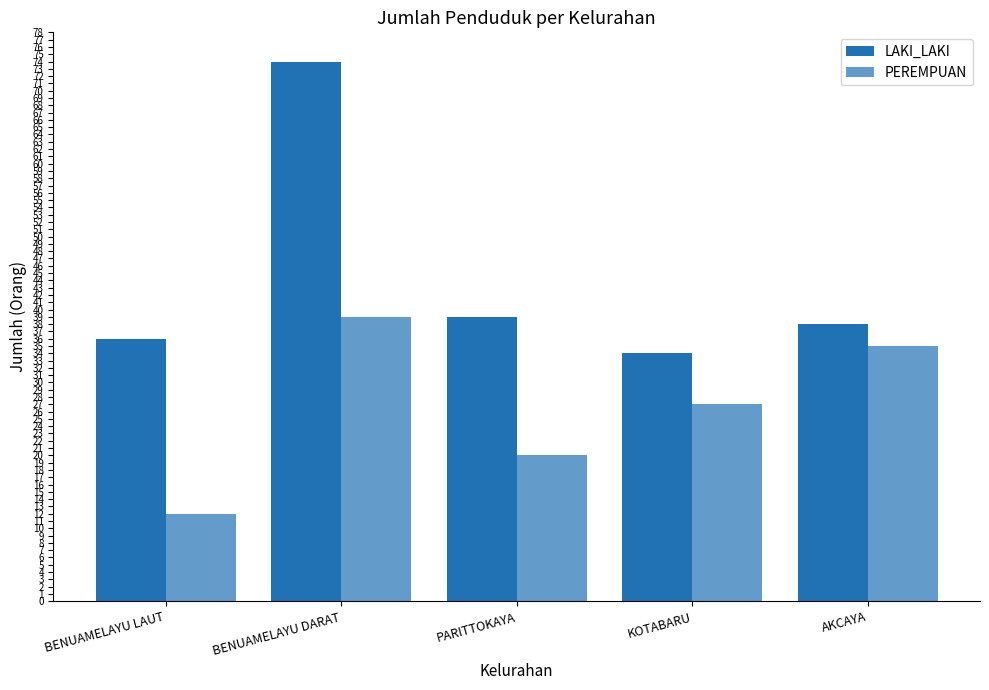

What is the difference between the maximum and second lowest values in the PEREMPUAN series?

19